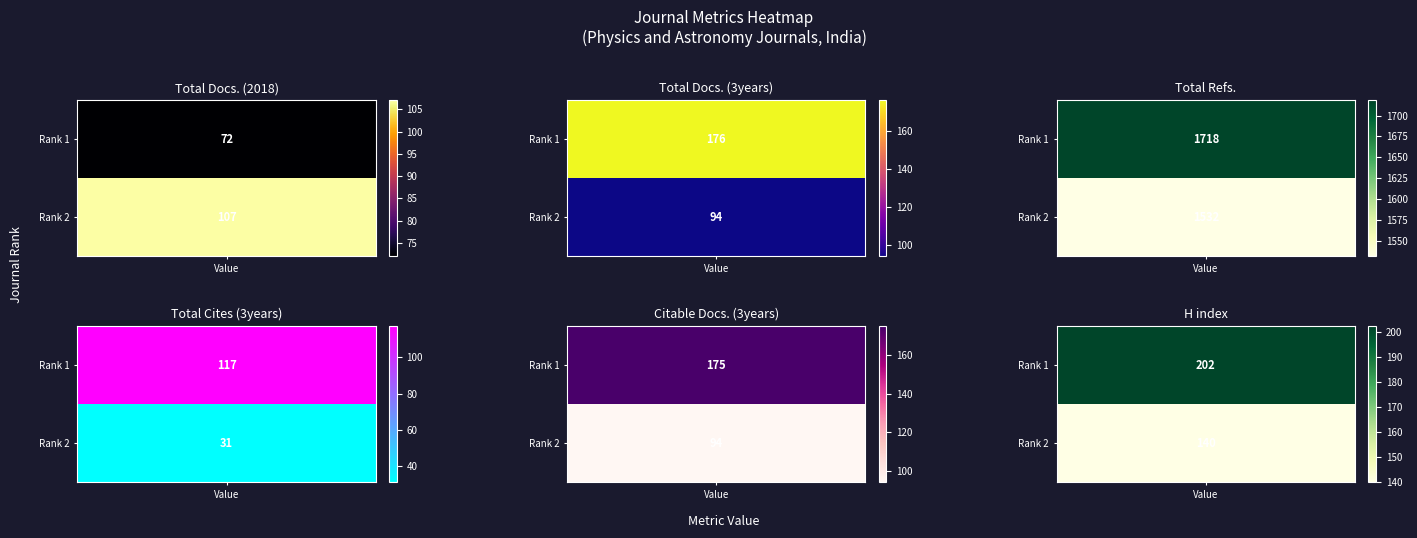

Reading right to left, transcribe all the data shown in this chart.

Total Docs. (2018): 107	72
Total Docs. (3years): 94	176
Total Refs.: 1532	1718
Total Cites (3years): 31	117
Citable Docs. (3years): 94	175
H index: 140	202